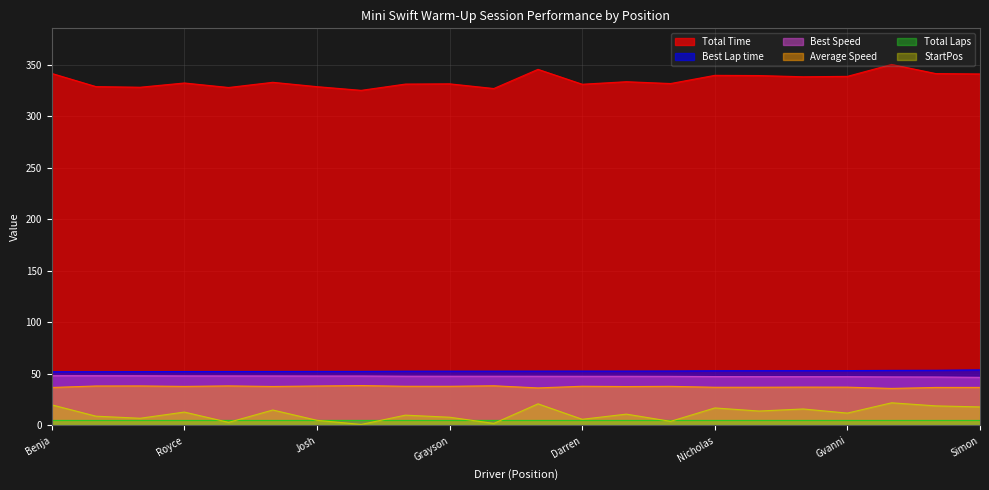

Which series has the largest total across all categories?

Total Time